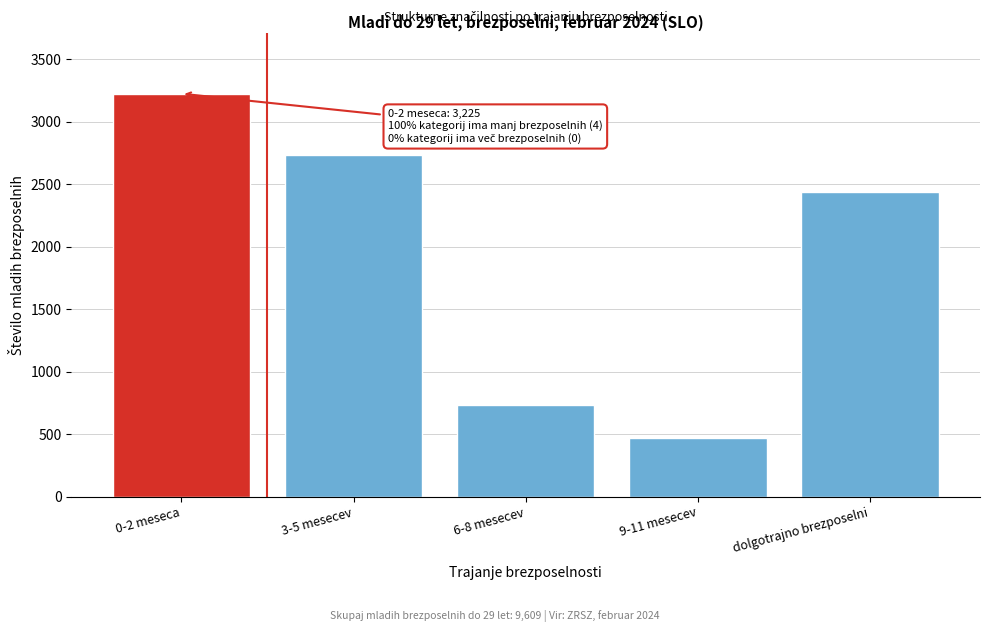

Reading right to left, extract all data points from this chart.

dolgotrajno brezposelni=2437	9-11 mesecev=472	6-8 mesecev=737	3-5 mesecev=2738	0-2 meseca=3225